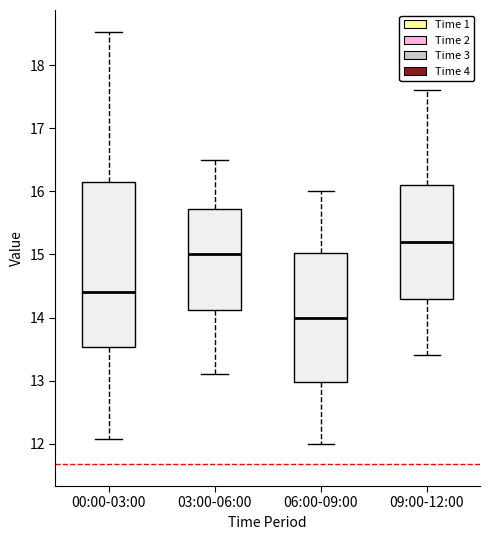

Reading left to right, read every box against the y-axis: the position of its median line, the range the box covers, and the ends of its whiskers. The values are not printed on the chart, so give them approximately, as read against the axis.

00:00-03:00: median 14.4, box 13.5 to 16.1, whiskers 12.1 to 18.5
03:00-06:00: median 15.0, box 14.1 to 15.7, whiskers 13.1 to 16.5
06:00-09:00: median 14.0, box 13.0 to 15.0, whiskers 12.0 to 16.0
09:00-12:00: median 15.2, box 14.3 to 16.1, whiskers 13.4 to 17.6